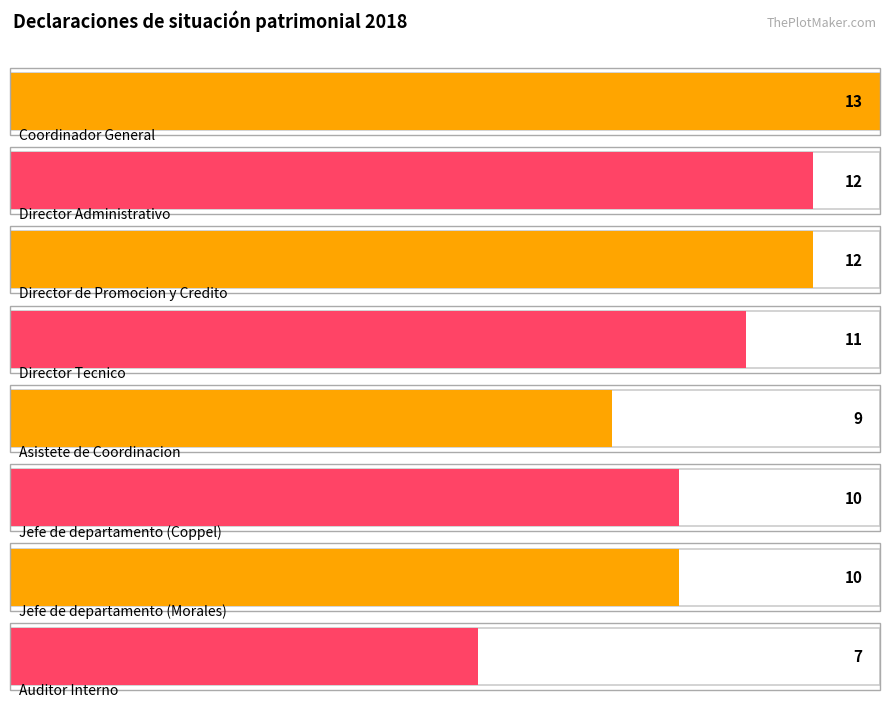

Which label corresponds to the smallest value in the chart?

Auditor Interno